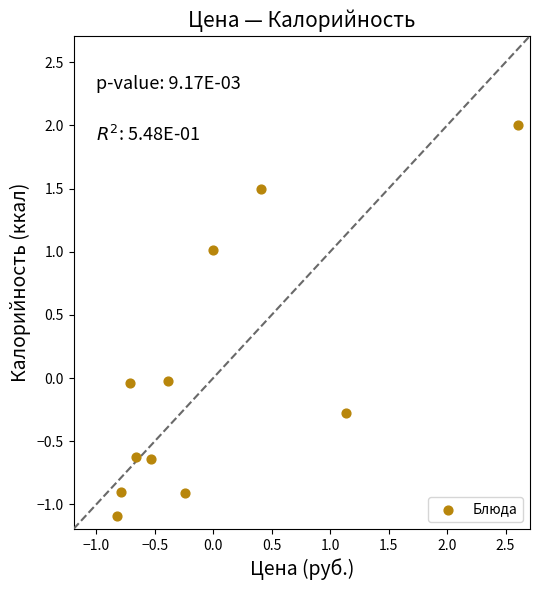

What is the range of Y values (max minus min)?

3.1